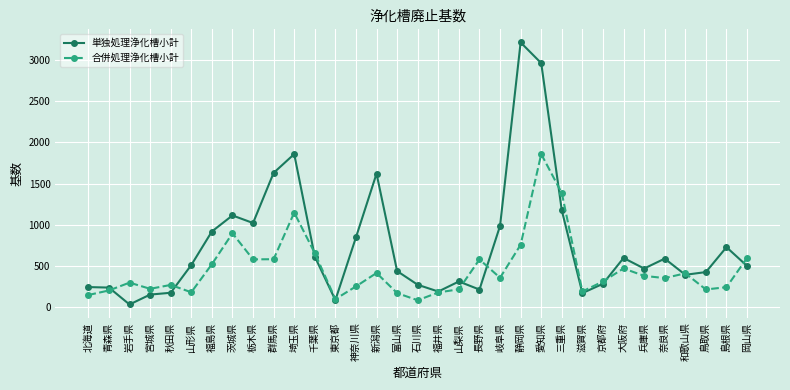

The 合併処理浄化槽小計 series shows 244 at 島根県. True or false?

True